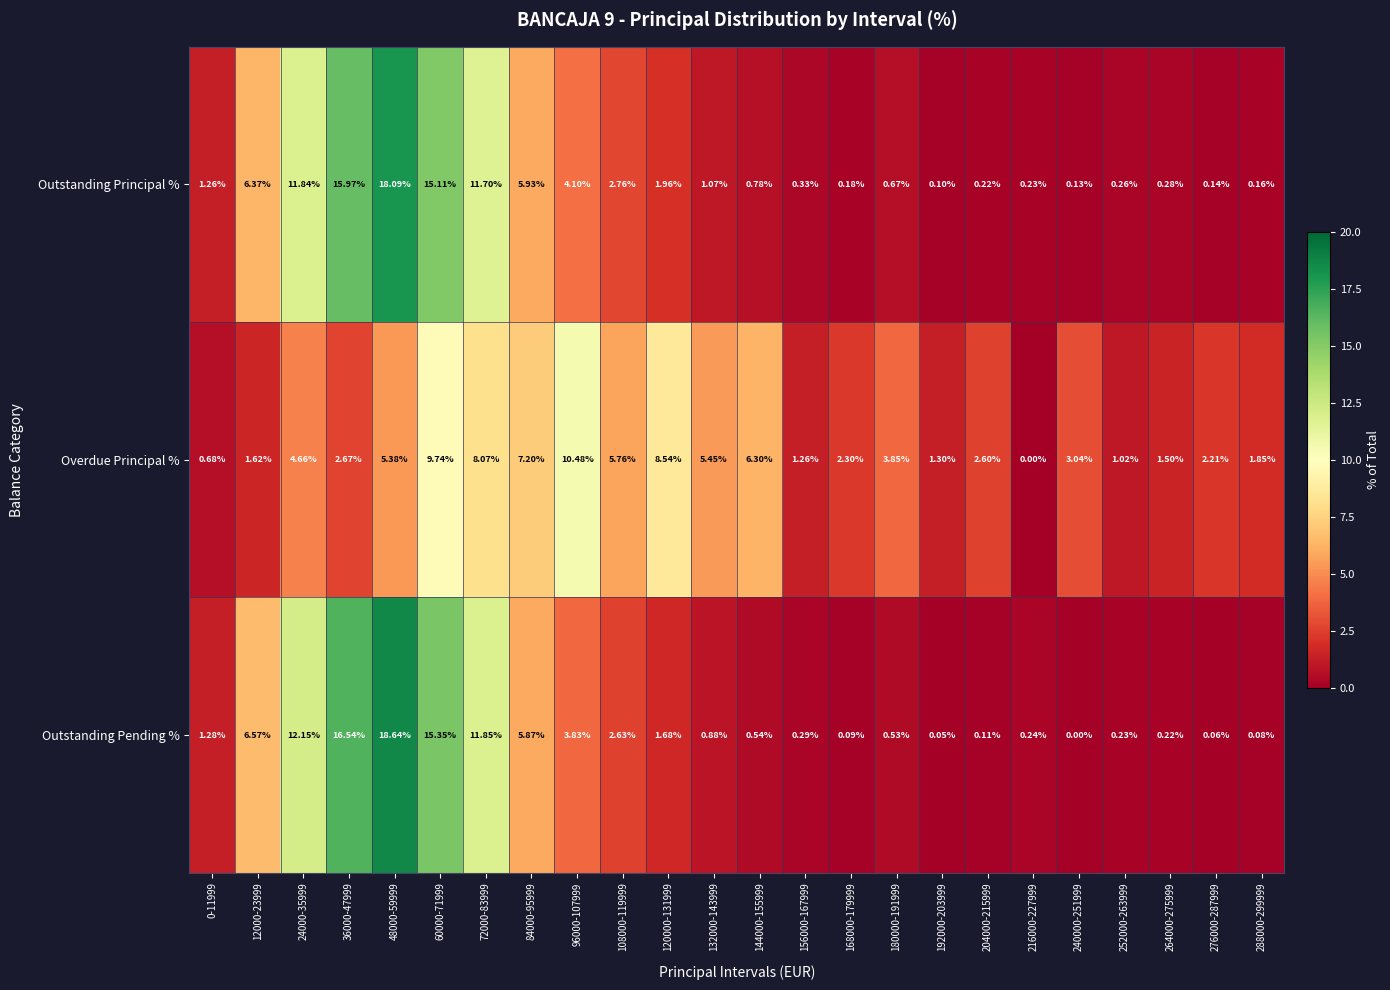

Which series has the largest range (max minus min)?

Outstanding Pending %